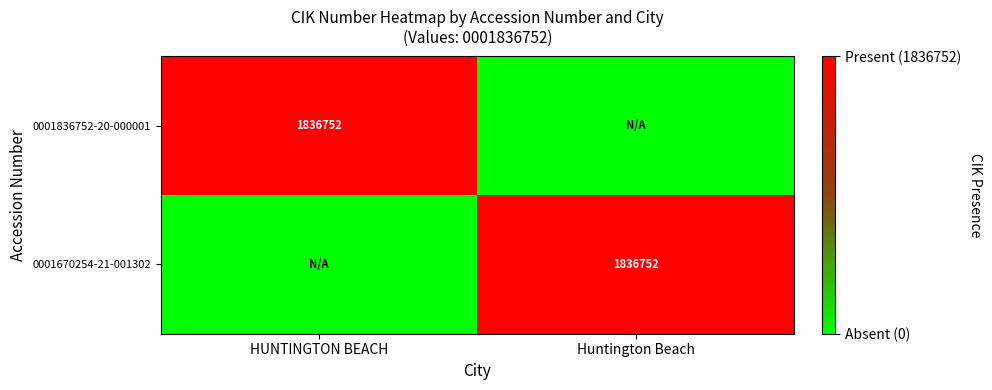

Is it true that 0001836752-20-000001 equals 1836752 at HUNTINGTON BEACH?

True